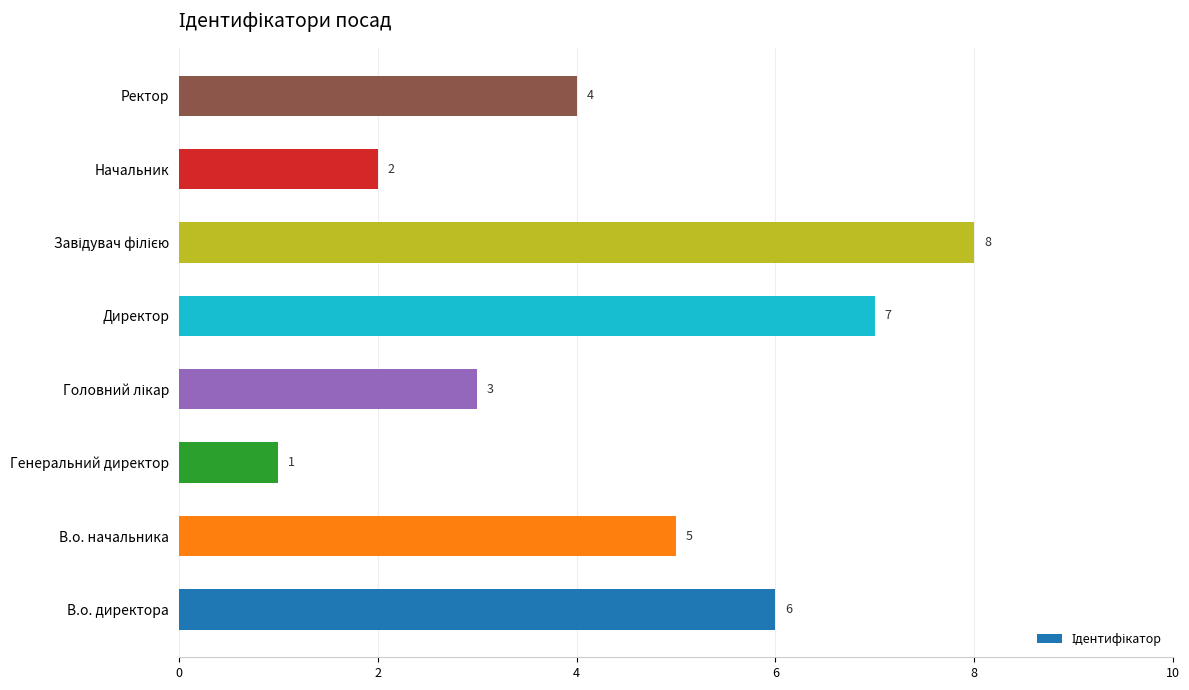

At which category does the chart reach its minimum across all series?

Генеральний директор